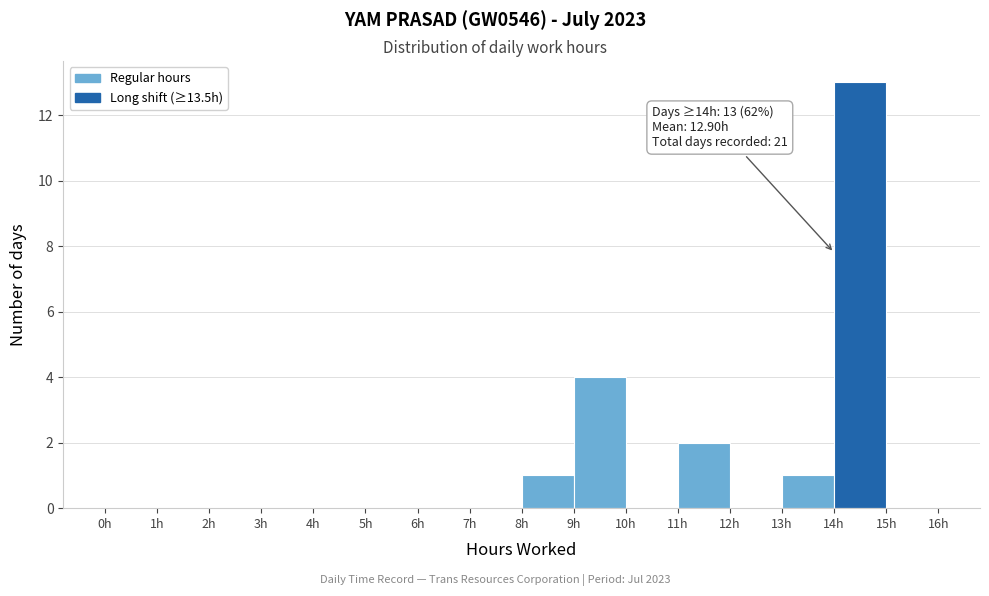

Over which range of the x-axis is the bar tallest?

14 to 15